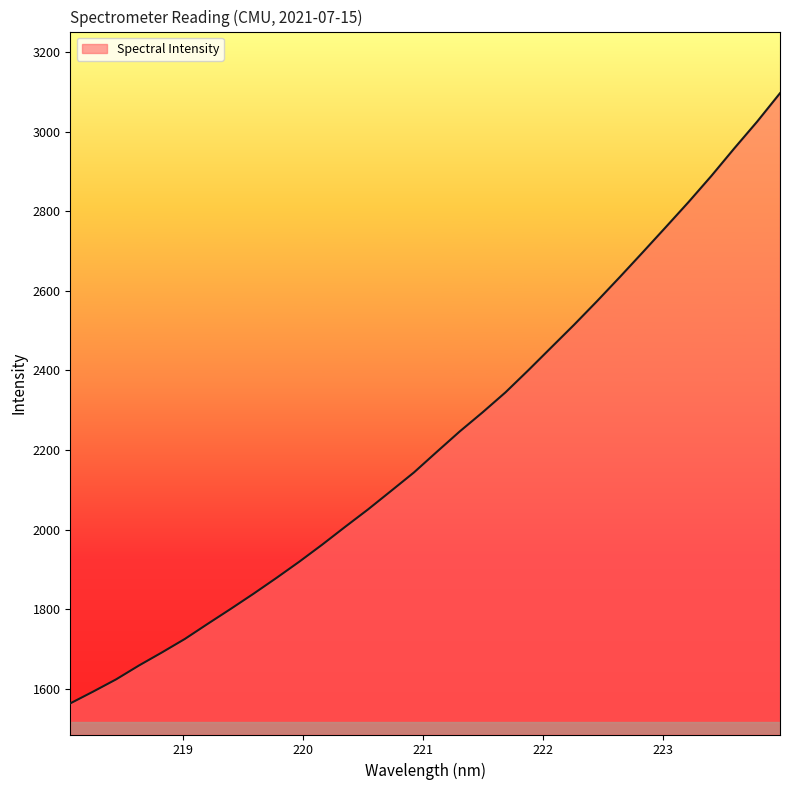

What is the greatest value displayed?

3096.6